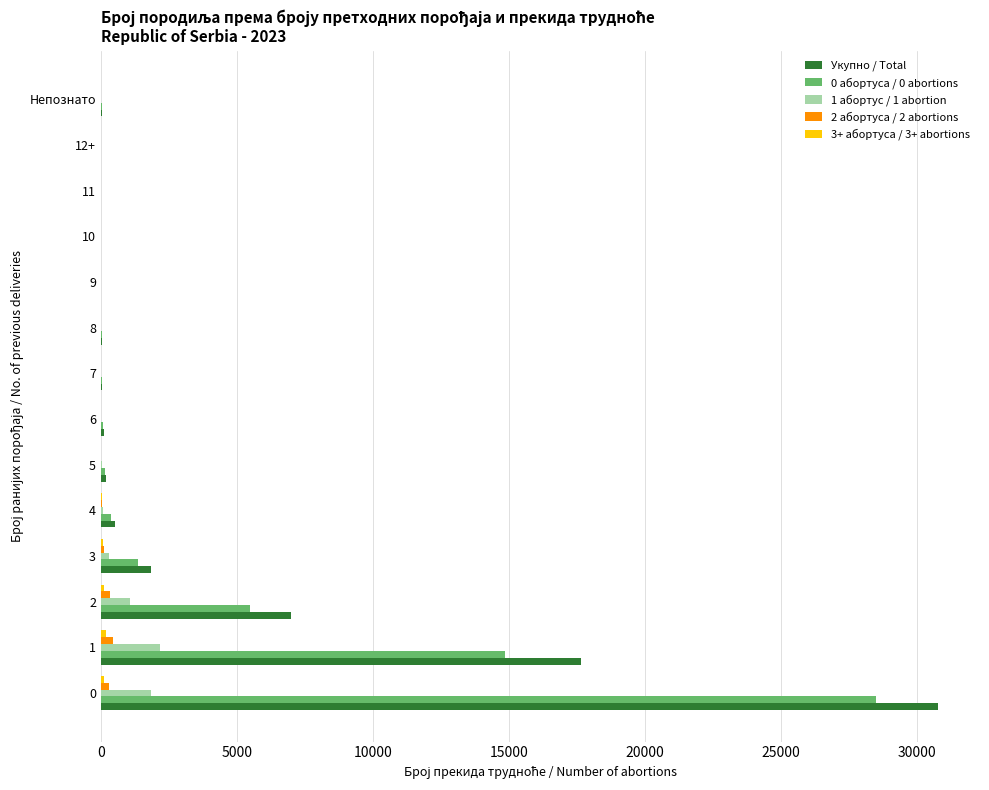

The value of 0 абортуса / 0 abortions at 2 is 8774. True or false?

False